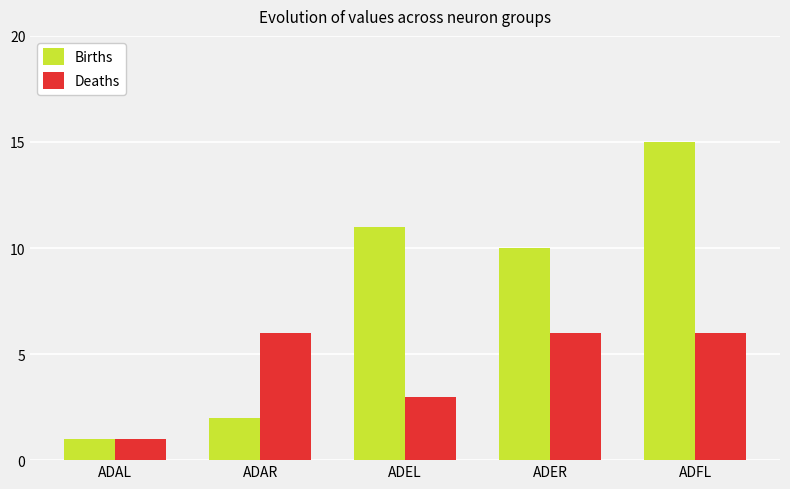

Which category has the highest value in the Births series?

ADFL